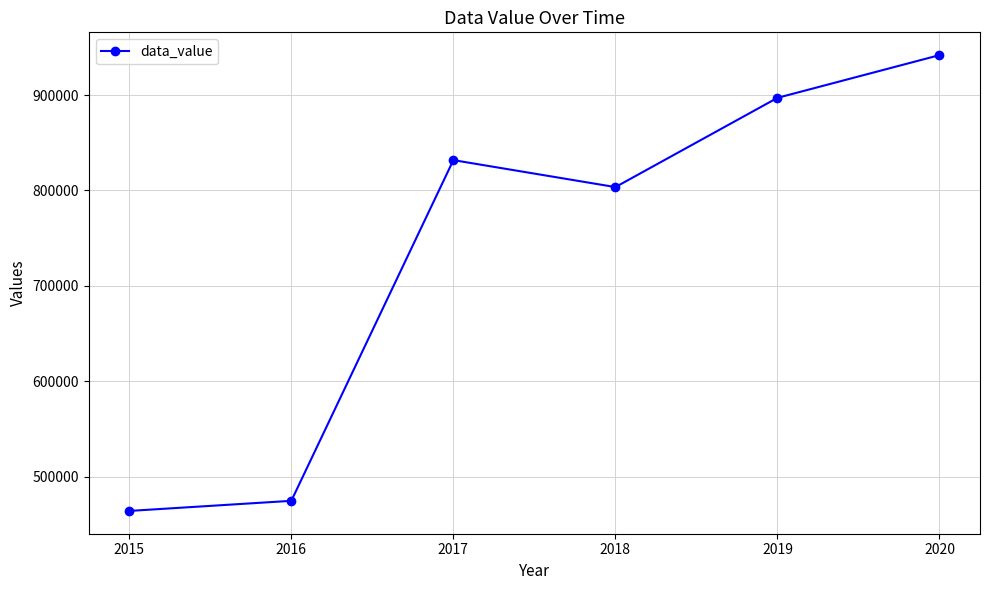

Which has a higher value, 2020 or 2018?

2020